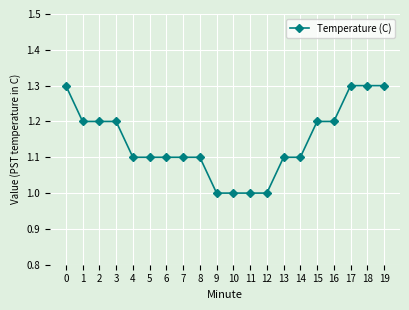

True or false: the data shows 1.1 at 7.

True